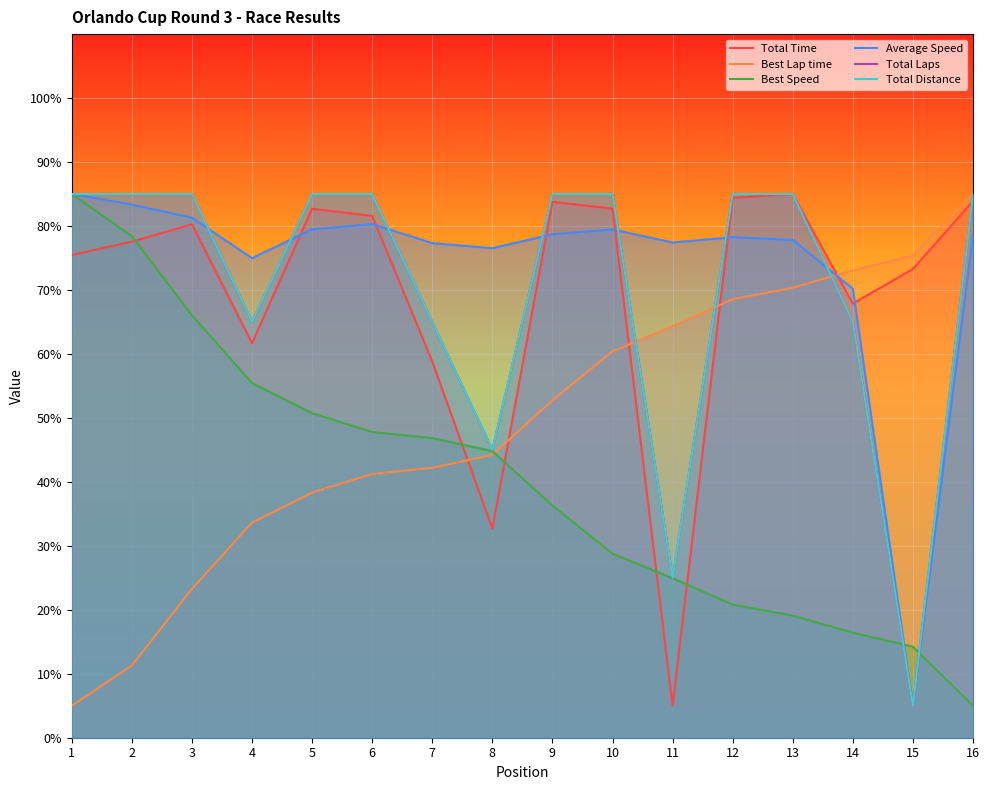

After their last crossing, which series has the higher values: Total Distance or Total Time?

Total Distance